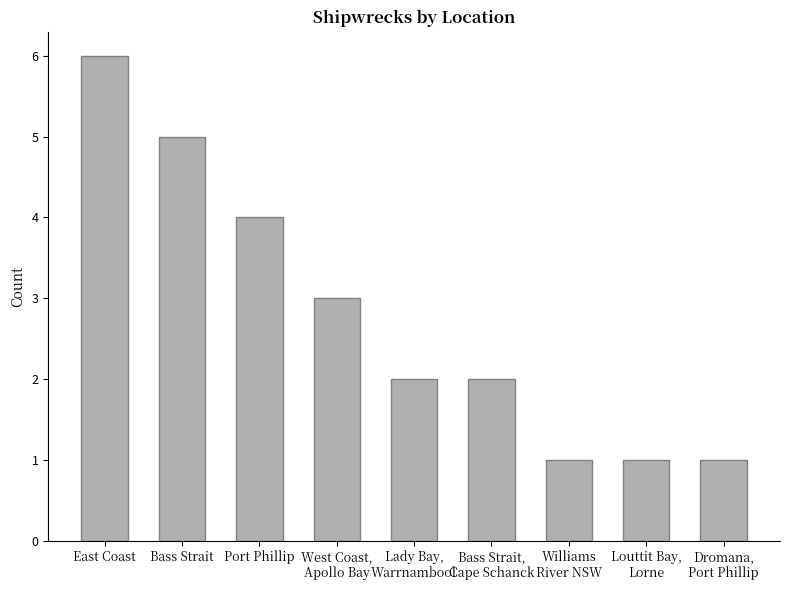

Between East Coast and Port Phillip, which is larger?

East Coast